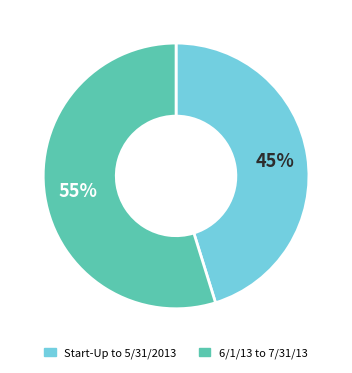

Is there a majority slice in this chart?

Yes